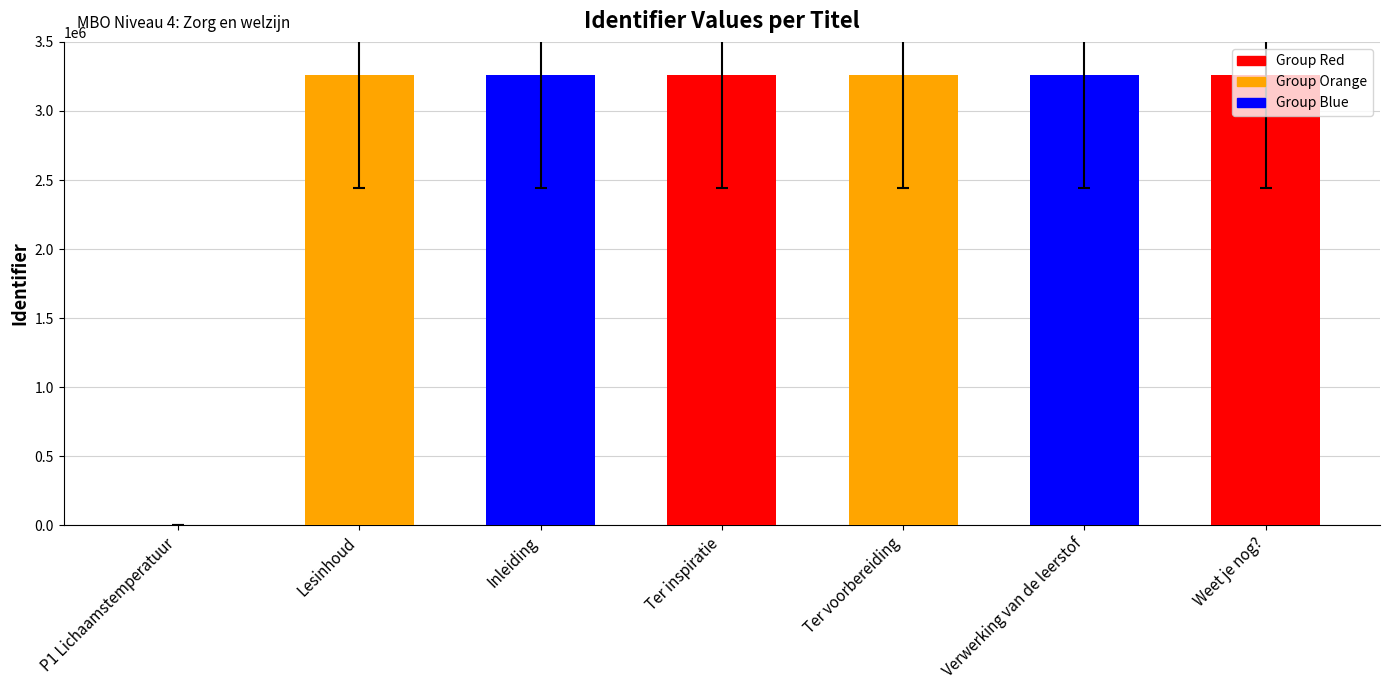

What is the change in value from P1 Lichaamstemperatuur to Ter inspiratie?

+3259296